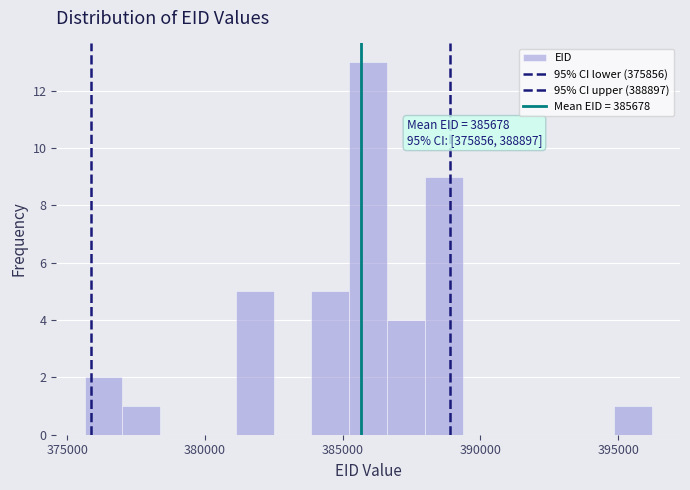

Around what value on the x-axis is the tallest bar? Give the approximate position of its centre, as read against the axis.

386000